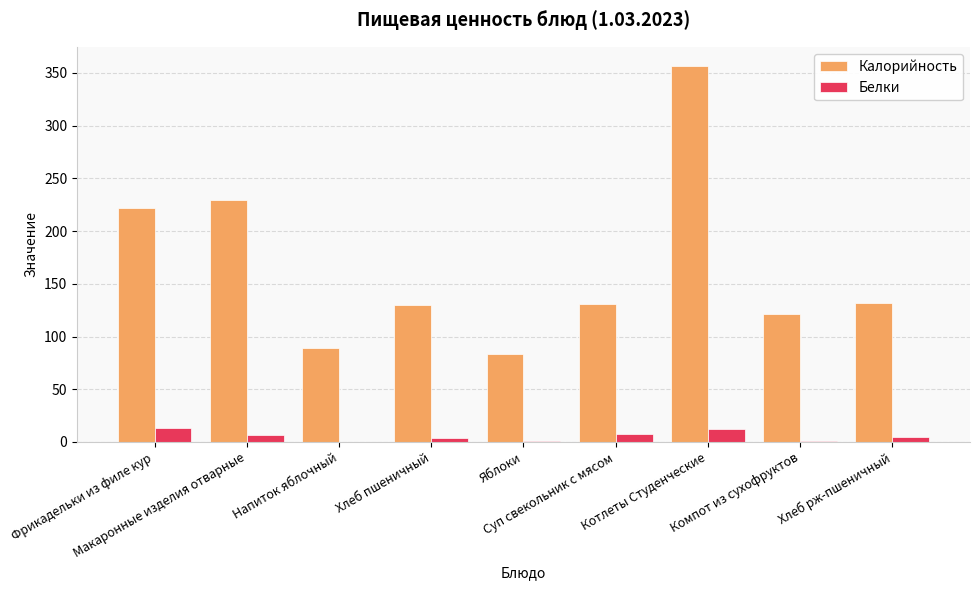

What is the maximum value for Белки?

13.0